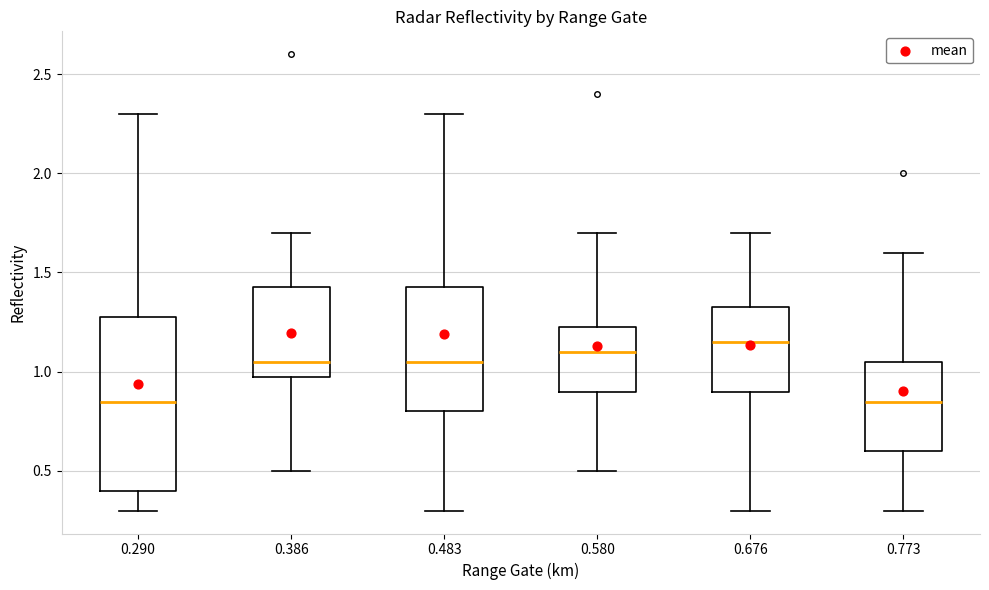

Reading left to right, read every box against the y-axis: the position of its median line, the range the box covers, and the ends of its whiskers. The values are not printed on the chart, so give them approximately, as read against the axis.

0.290: median 0.85, box 0.40 to 1.30, whiskers 0.30 to 2.30
0.386: median 1.05, box 1.00 to 1.45, whiskers 0.50 to 1.70
0.483: median 1.05, box 0.80 to 1.45, whiskers 0.30 to 2.30
0.580: median 1.10, box 0.90 to 1.25, whiskers 0.50 to 1.70
0.676: median 1.15, box 0.90 to 1.35, whiskers 0.30 to 1.70
0.773: median 0.85, box 0.60 to 1.05, whiskers 0.30 to 1.60